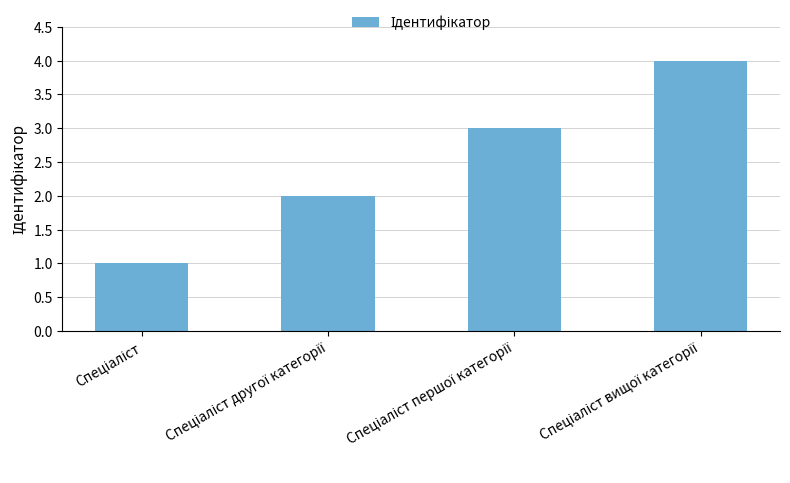

What is the sum of all values?

10